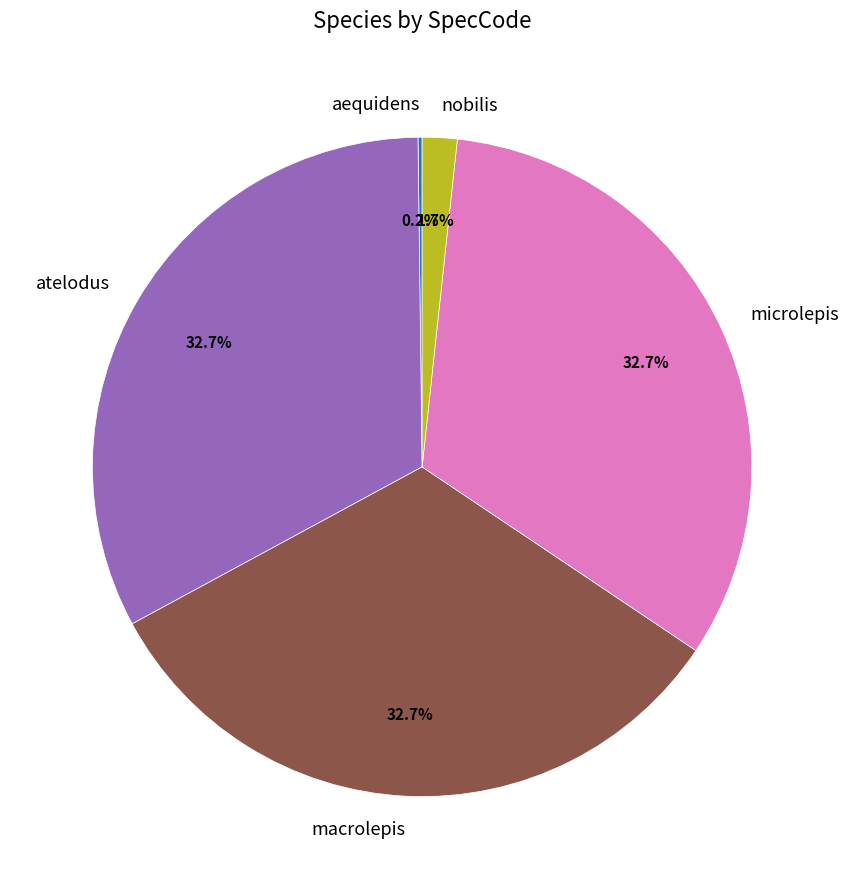

Is the sum of atelodus and macrolepis greater than half?

Yes